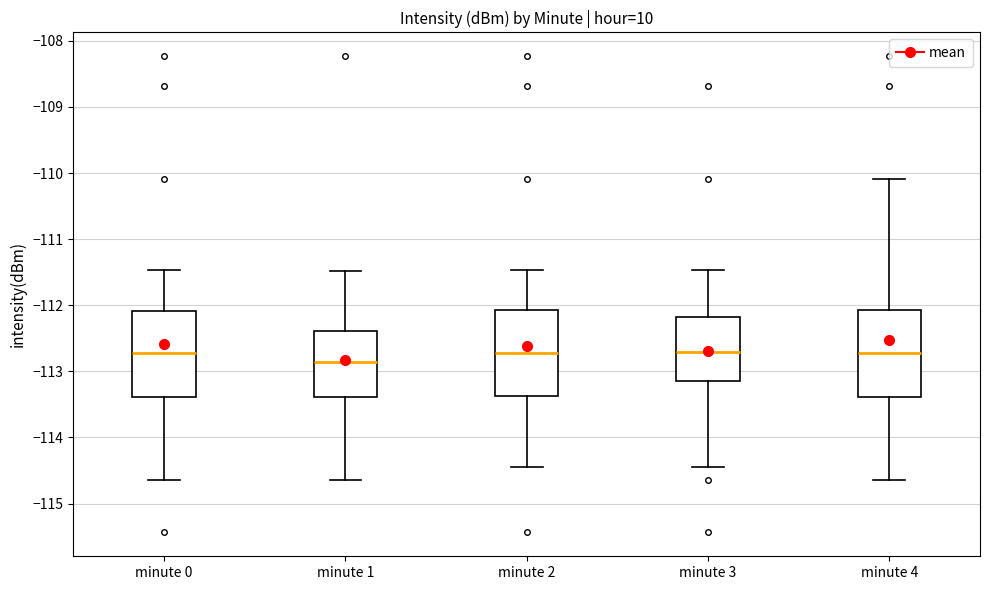

Where does the upper whisker of the box for minute 0 end on the y-axis? The values are not printed on the chart, so give them approximately, as read against the axis.

-111.5